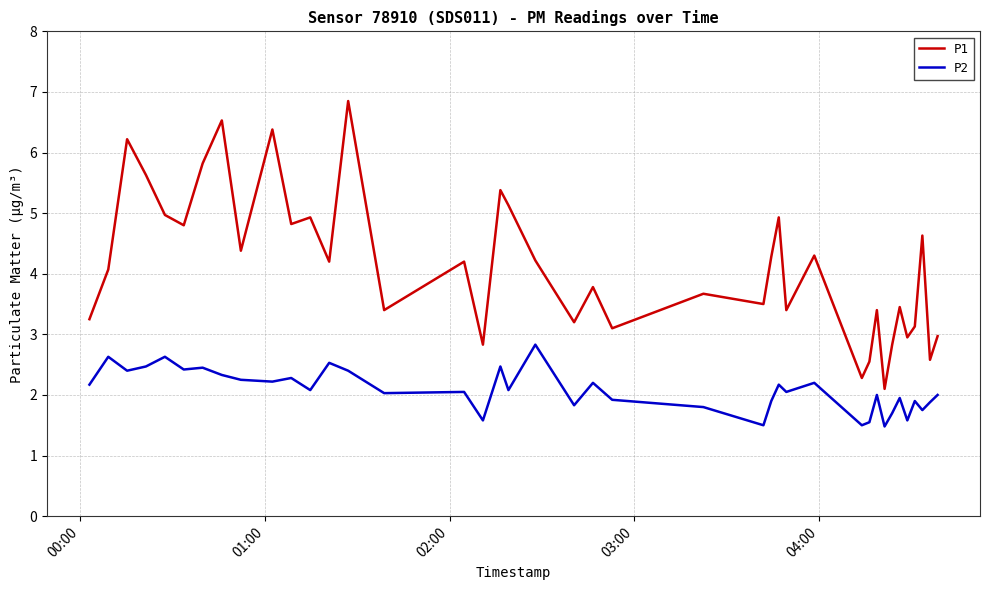

What is the minimum value shown in the chart?

1.5